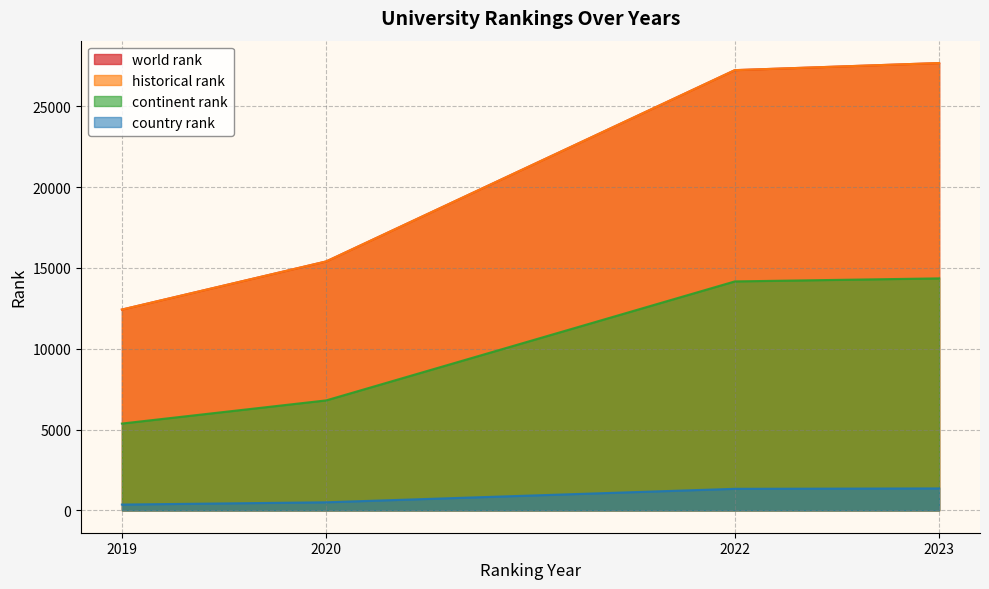

Does the chart display data point markers on the line(s)?

No